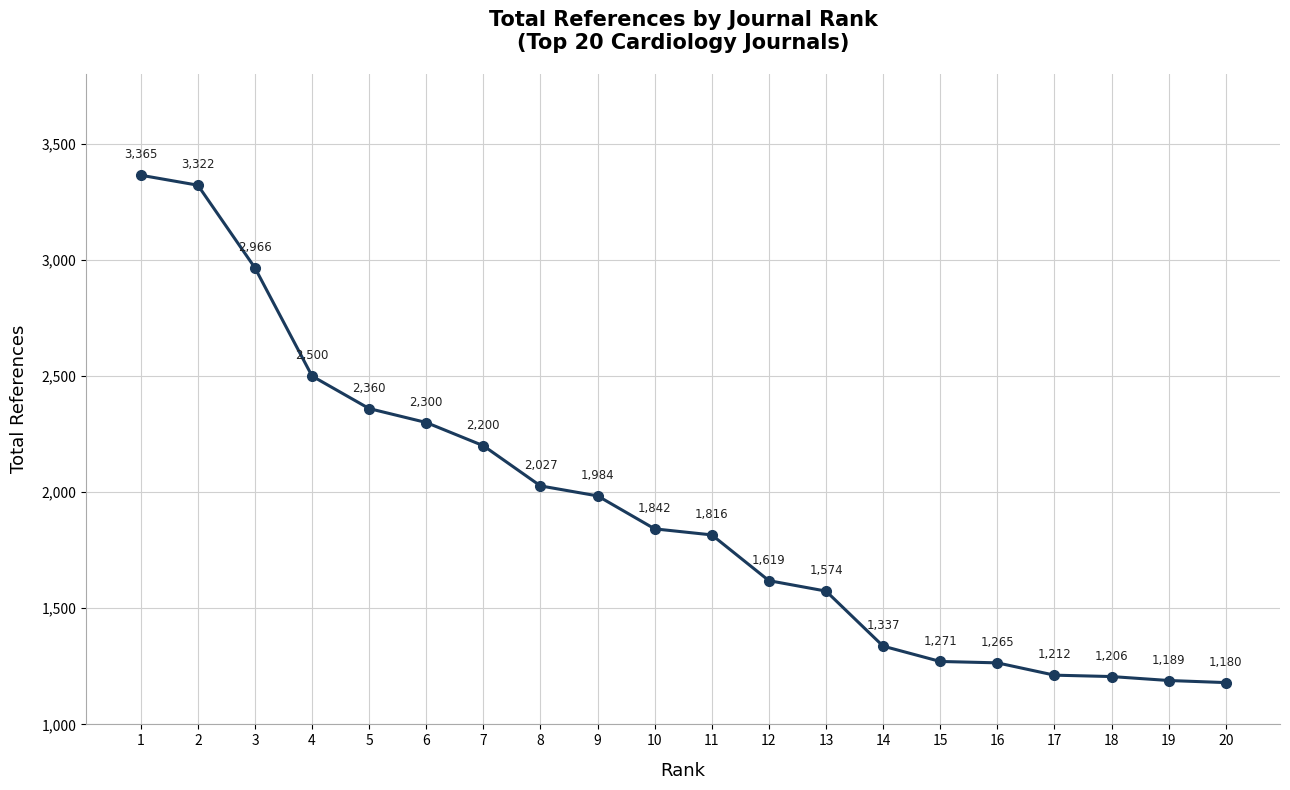

What is the value of the 4th point from the left?

2500